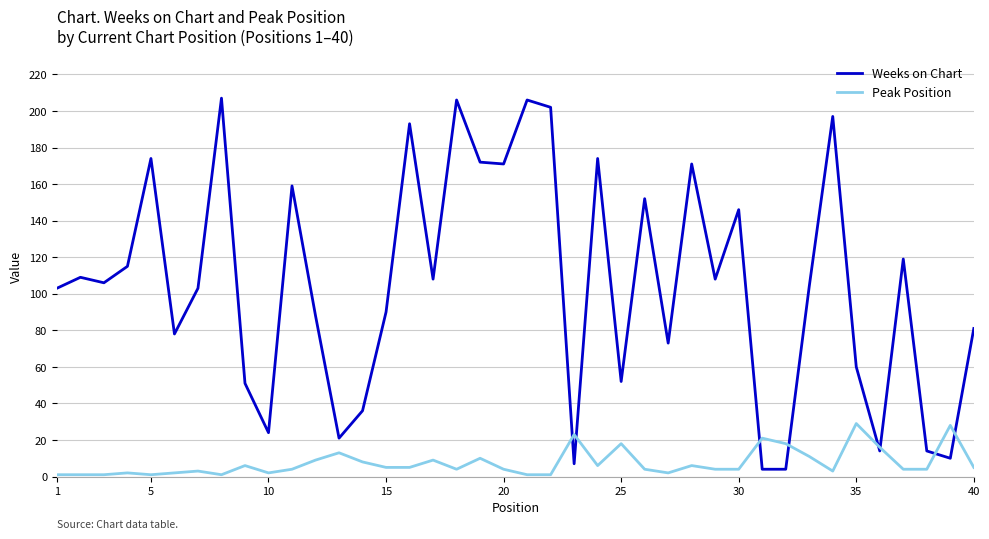

Which series has the largest total across all categories?

Weeks on Chart